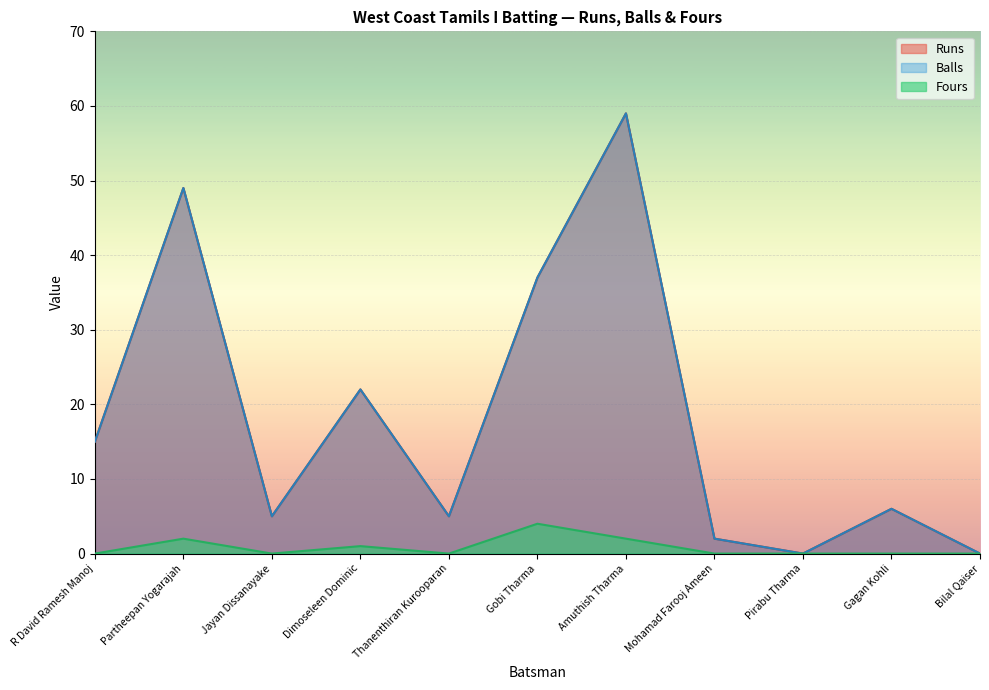

Which series has the widest spread of values?

Runs